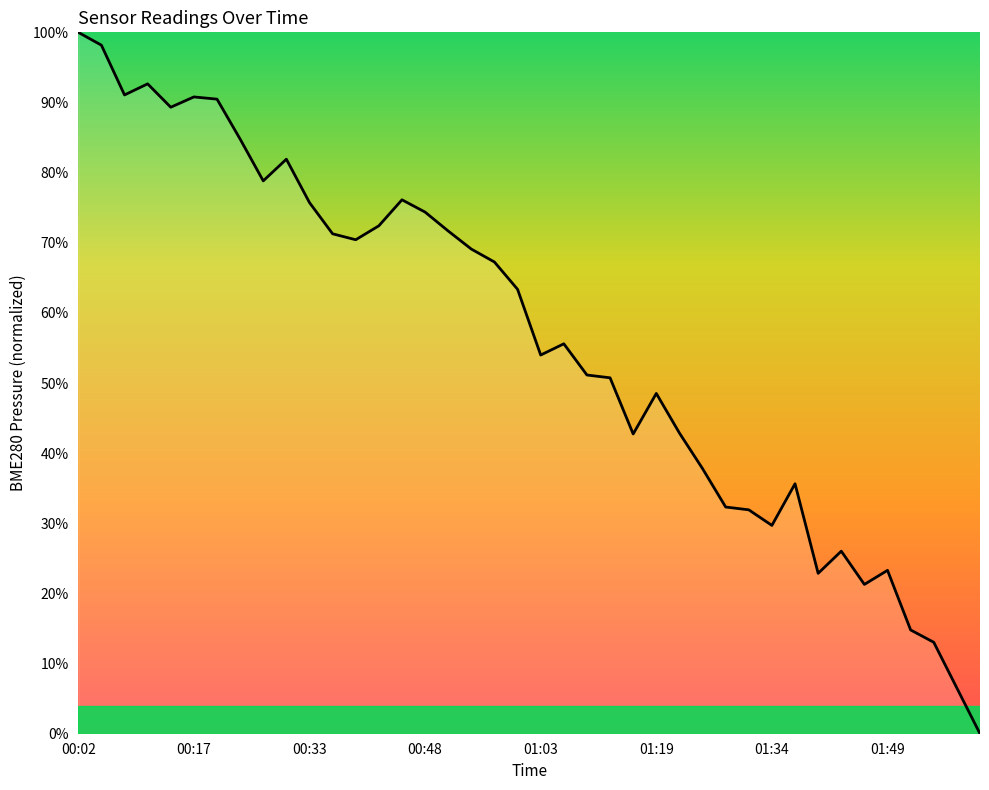

True or false: there are more than 2 points higher than both neighbors.

True